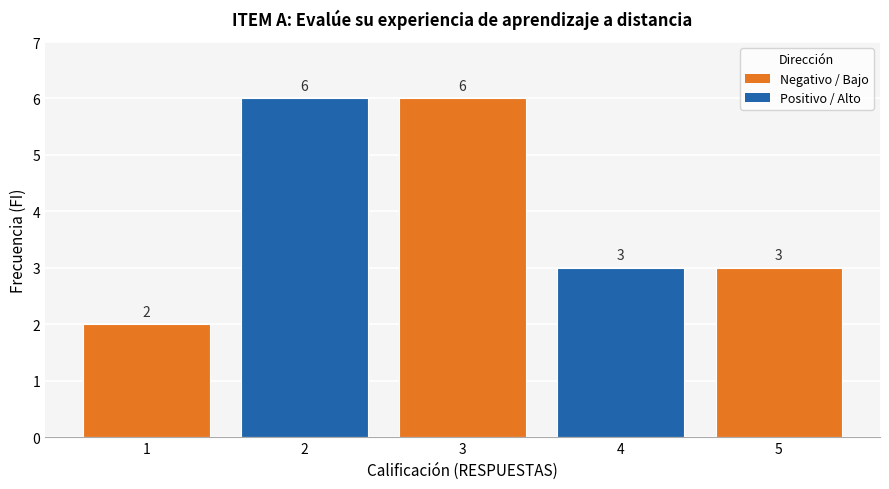

The value at 5 is 3. True or false?

True